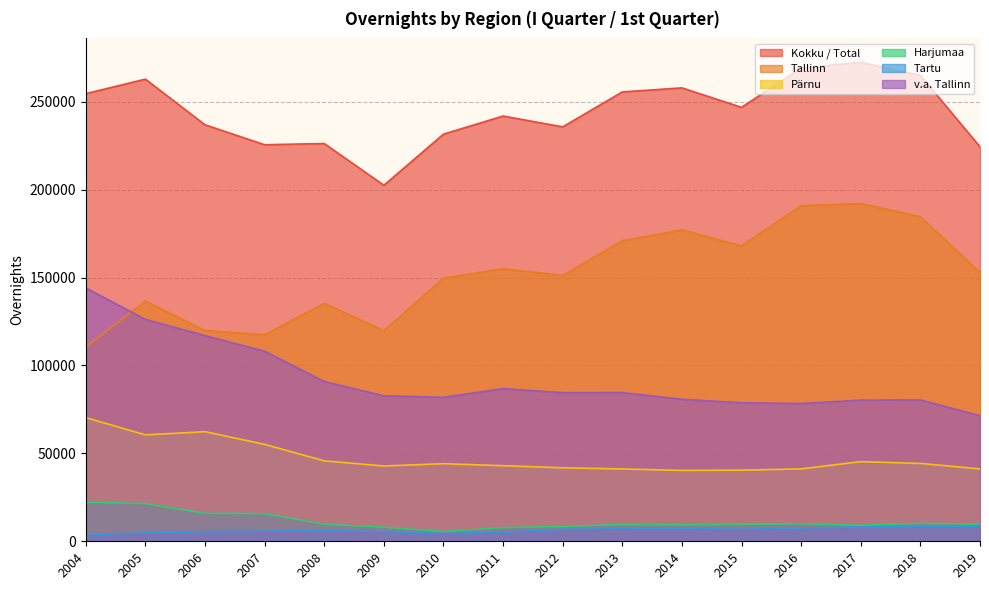

The Pärnu series shows 80914 at 2008. True or false?

False